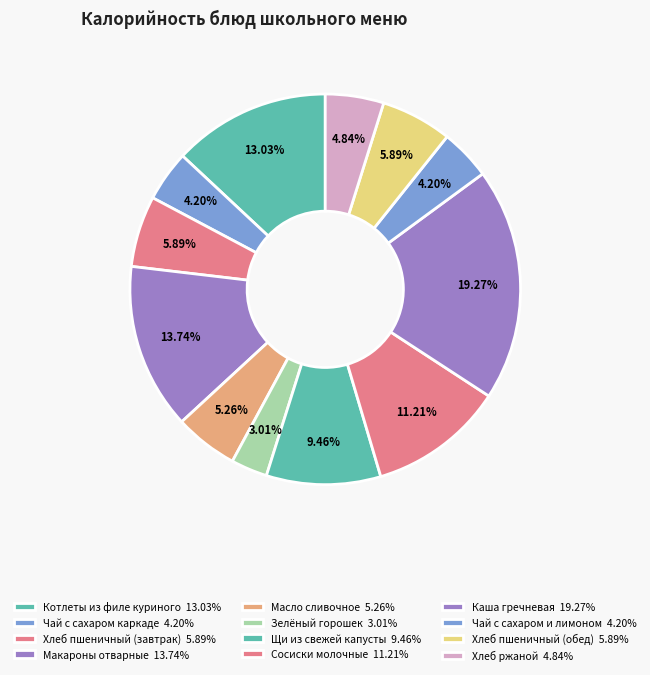

How many slices are in this pie chart?

12